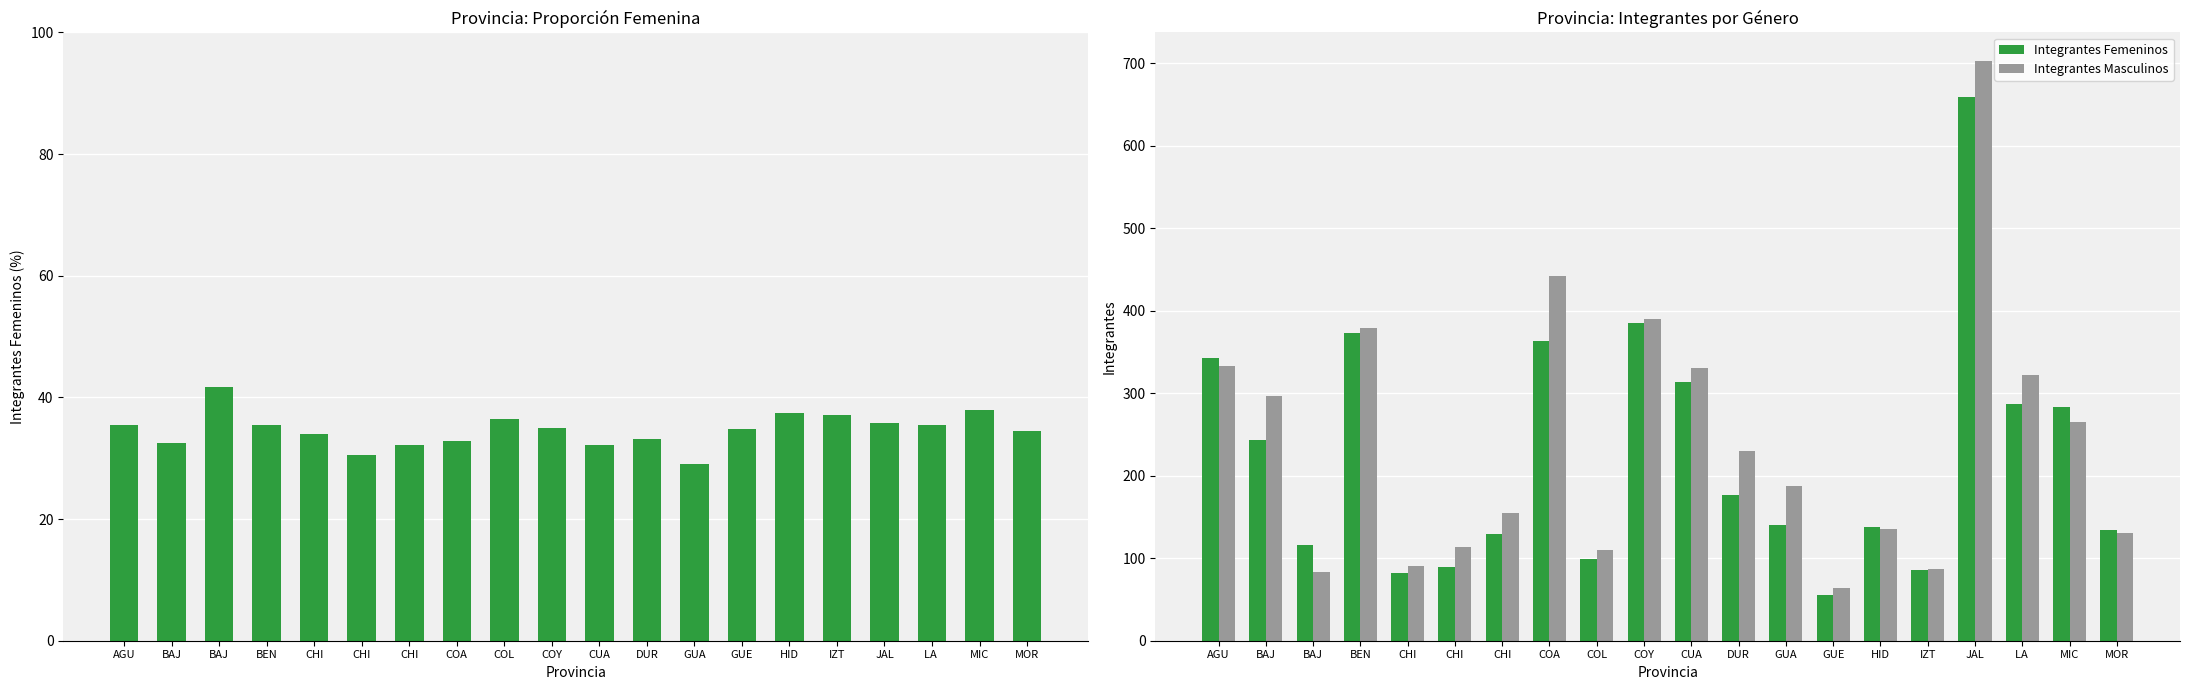

At which category is the sum across all series the highest?

JAL